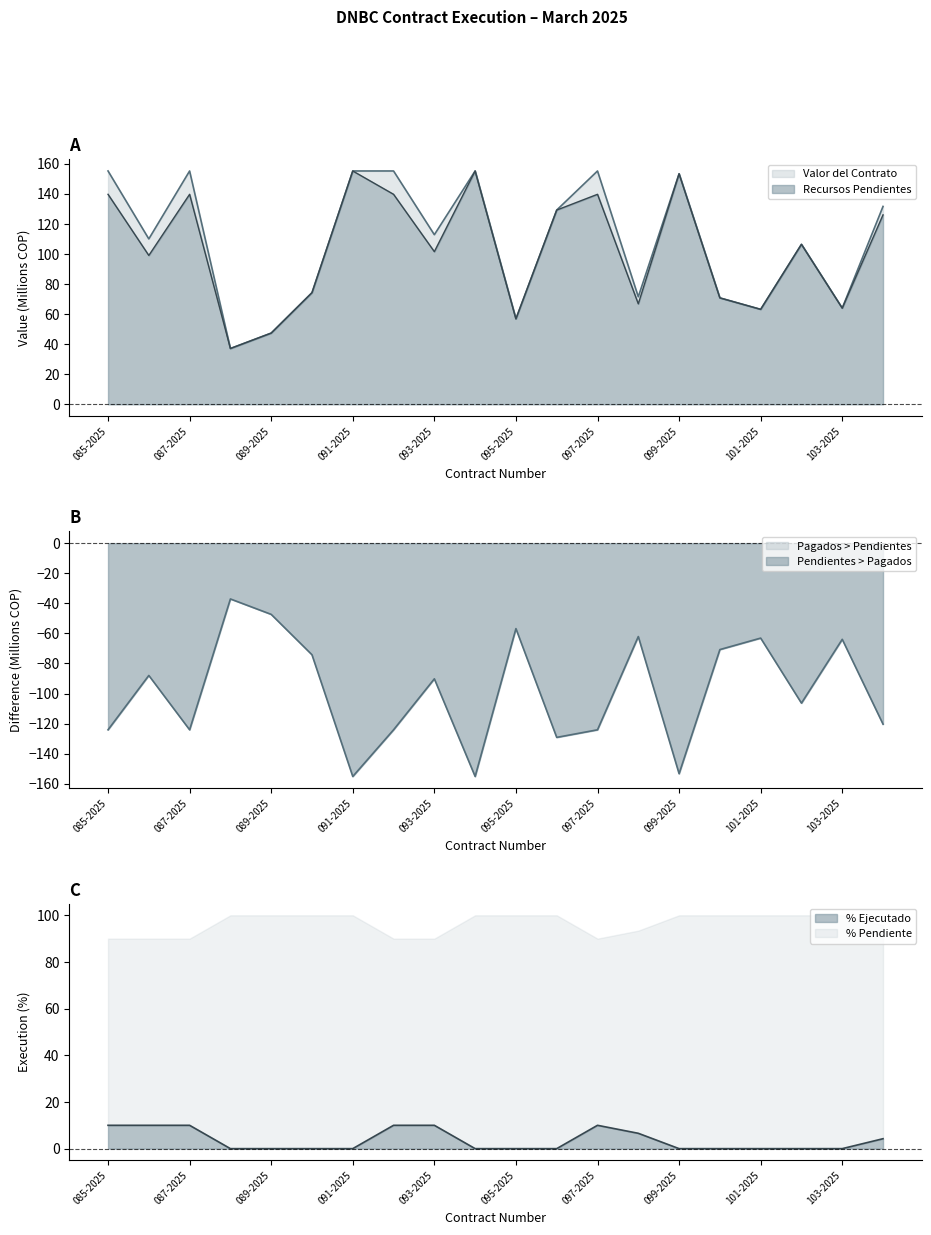

What is the average value of the Recursos Pendientes series?

103.2